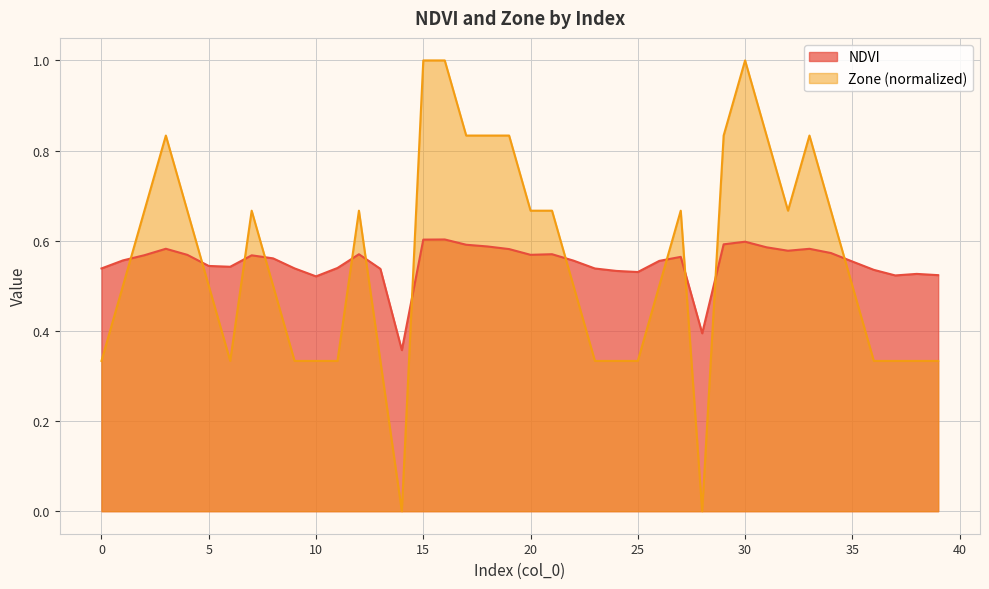

What is the value of the NDVI point at the 40th from the left?

0.5